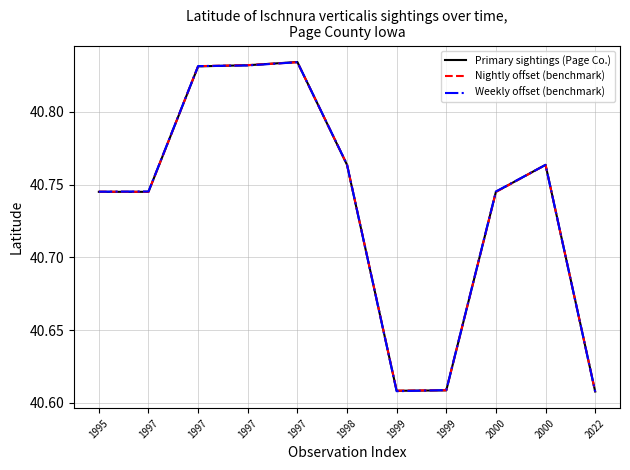

What are all the series names shown in the legend?

Primary sightings (Page Co.), Nightly offset (benchmark), Weekly offset (benchmark)